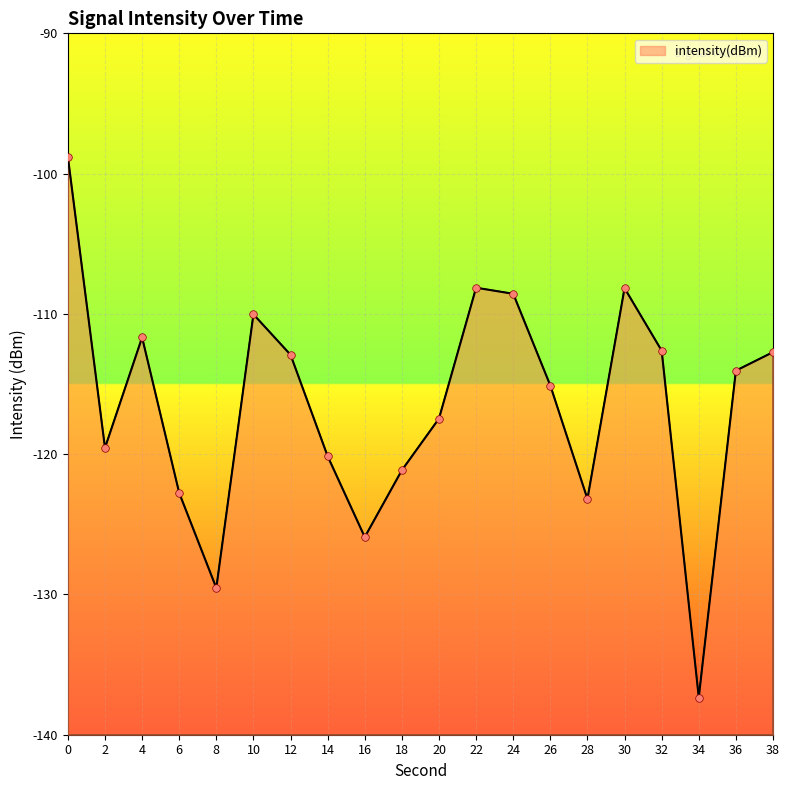

Between 18 and 10, which is larger?

10